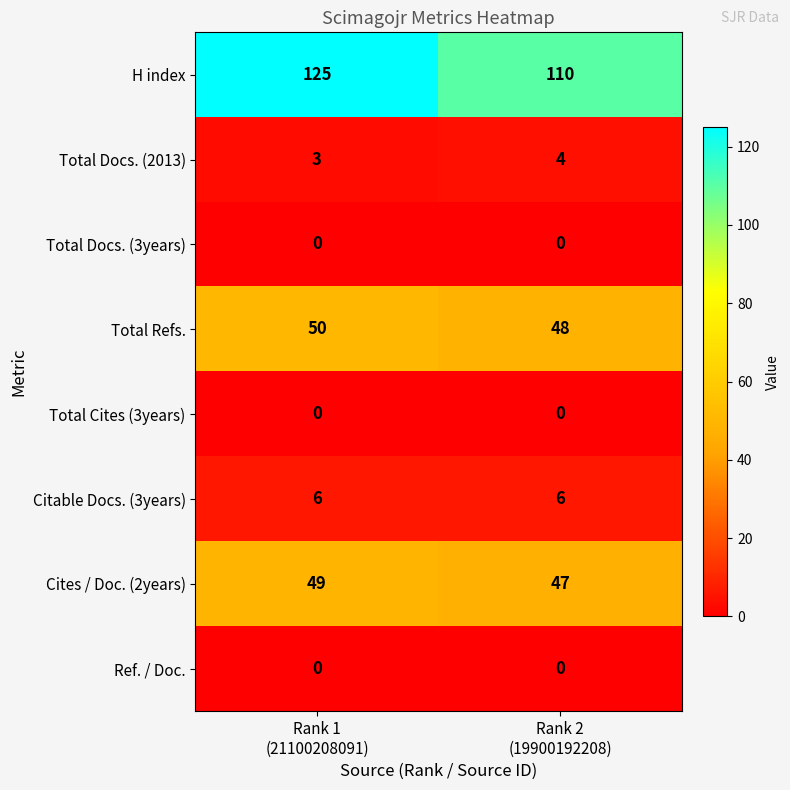

Which series has the largest total across all categories?

H index